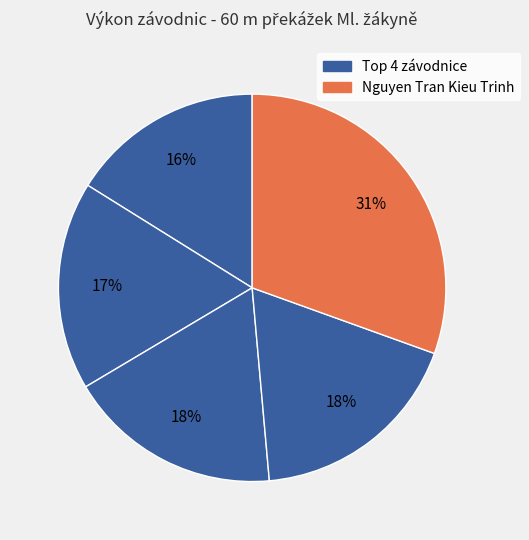

How many slices are in this pie chart?

5